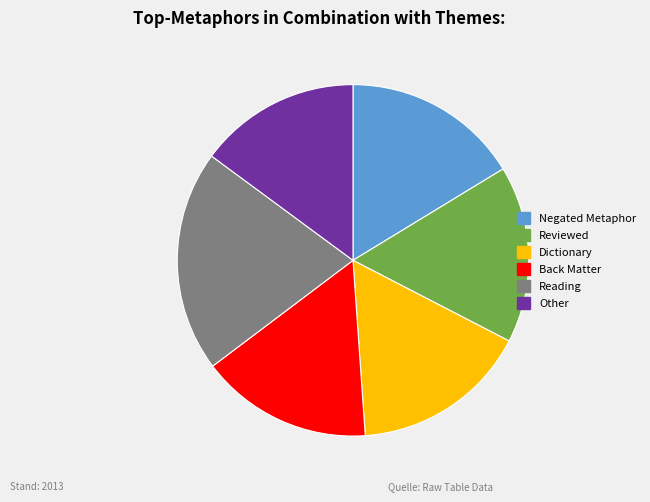

Is there a majority slice in this chart?

No